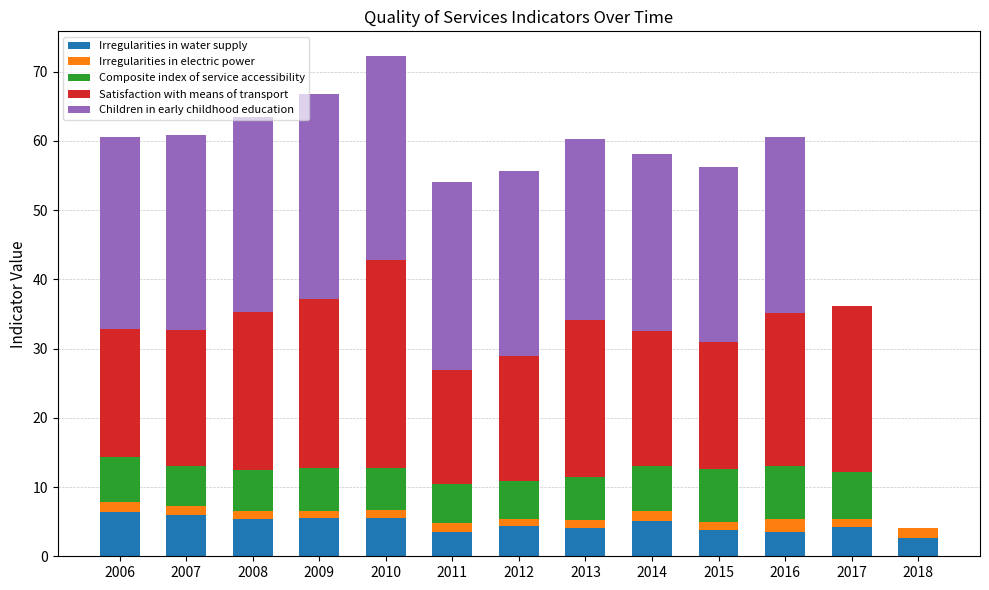

The value of Irregularities in water supply at 2014 is 5.1. True or false?

True